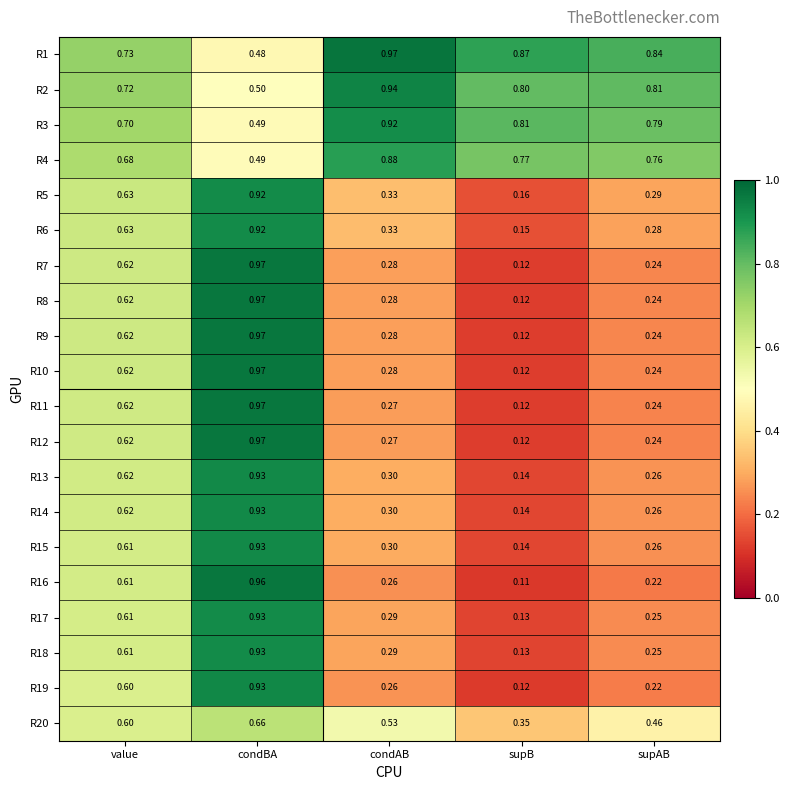

Rank the categories by R11 value from lowest to highest.

supB, supAB, condAB, value, condBA